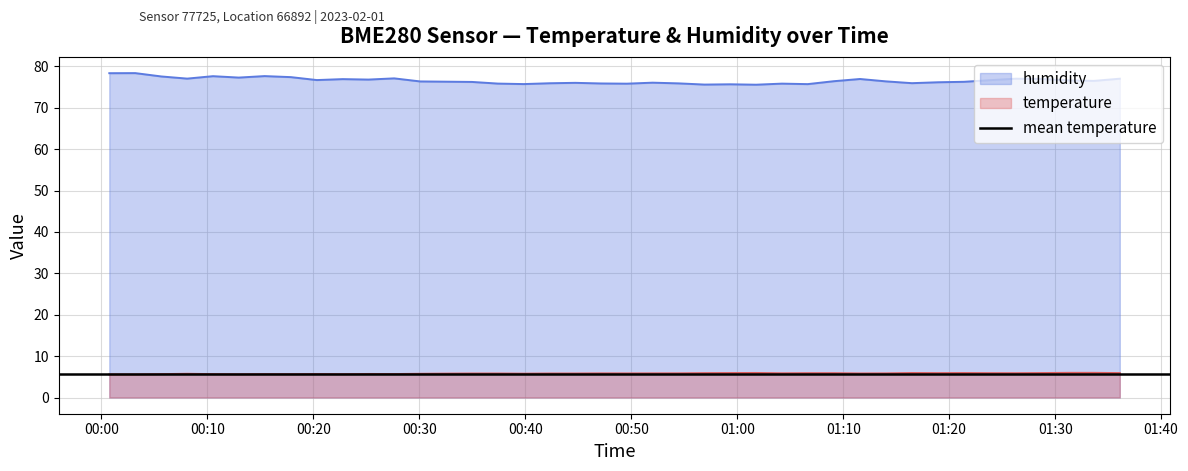

Reading left to right, what are all the values shown in this chart?

temperature: 2023-02-01T00:00:45=5.6	2023-02-01T00:03:12=5.6	2023-02-01T00:05:40=5.7	2023-02-01T00:08:06=5.7	2023-02-01T00:10:32=5.7	2023-02-01T00:12:58=5.6	2023-02-01T00:15:24=5.7	2023-02-01T00:17:53=5.6	2023-02-01T00:20:20=5.7	2023-02-01T00:22:46=5.6	2023-02-01T00:25:12=5.7	2023-02-01T00:27:38=5.7	2023-02-01T00:30:05=5.7	2023-02-01T00:32:32=5.8	2023-02-01T00:34:58=5.8	2023-02-01T00:37:25=5.8	2023-02-01T00:39:51=5.8	2023-02-01T00:42:17=5.8	2023-02-01T00:44:43=5.8	2023-02-01T00:47:09=5.8	2023-02-01T00:49:35=5.8	2023-02-01T00:52:01=5.8	2023-02-01T00:54:29=5.8	2023-02-01T00:56:55=5.9	2023-02-01T00:59:21=5.9	2023-02-01T01:01:47=5.9	2023-02-01T01:04:13=5.8	2023-02-01T01:06:39=5.9	2023-02-01T01:09:06=5.9	2023-02-01T01:11:35=5.8	2023-02-01T01:14:01=5.8	2023-02-01T01:16:29=5.9	2023-02-01T01:18:57=5.9	2023-02-01T01:21:24=5.9	2023-02-01T01:23:50=5.9	2023-02-01T01:26:17=5.9	2023-02-01T01:28:45=5.9	2023-02-01T01:31:13=6.0	2023-02-01T01:33:39=6.0	2023-02-01T01:36:06=5.9
humidity: 2023-02-01T00:00:45=78.3	2023-02-01T00:03:12=78.4	2023-02-01T00:05:40=77.5	2023-02-01T00:08:06=77.0	2023-02-01T00:10:32=77.6	2023-02-01T00:12:58=77.3	2023-02-01T00:15:24=77.6	2023-02-01T00:17:53=77.4	2023-02-01T00:20:20=76.7	2023-02-01T00:22:46=76.9	2023-02-01T00:25:12=76.8	2023-02-01T00:27:38=77.1	2023-02-01T00:30:05=76.3	2023-02-01T00:32:32=76.3	2023-02-01T00:34:58=76.2	2023-02-01T00:37:25=75.8	2023-02-01T00:39:51=75.7	2023-02-01T00:42:17=75.9	2023-02-01T00:44:43=76.0	2023-02-01T00:47:09=75.9	2023-02-01T00:49:35=75.8	2023-02-01T00:52:01=76.0	2023-02-01T00:54:29=75.9	2023-02-01T00:56:55=75.6	2023-02-01T00:59:21=75.7	2023-02-01T01:01:47=75.6	2023-02-01T01:04:13=75.8	2023-02-01T01:06:39=75.7	2023-02-01T01:09:06=76.4	2023-02-01T01:11:35=76.9	2023-02-01T01:14:01=76.4	2023-02-01T01:16:29=75.9	2023-02-01T01:18:57=76.2	2023-02-01T01:21:24=76.3	2023-02-01T01:23:50=76.7	2023-02-01T01:26:17=77.0	2023-02-01T01:28:45=77.0	2023-02-01T01:31:13=76.6	2023-02-01T01:33:39=76.5	2023-02-01T01:36:06=77.0